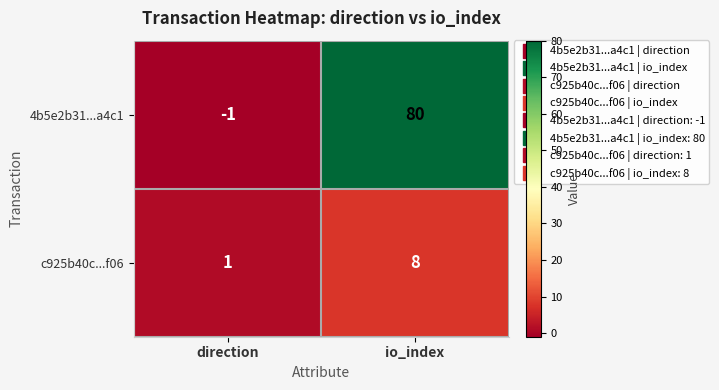

True or false: 4b5e2b31...a4c1 has a value of -2 at direction.

False